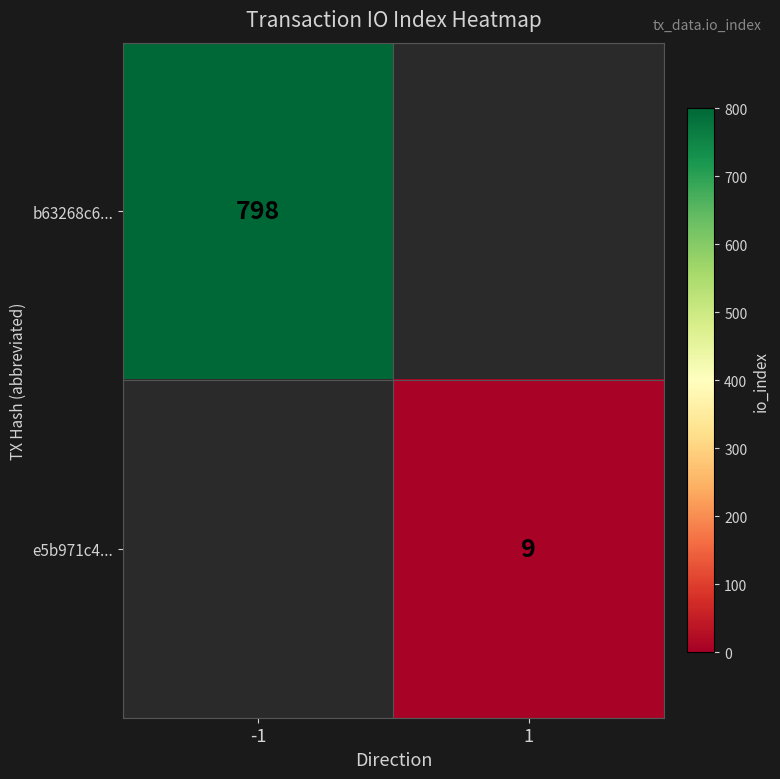

Is the value of e5b971c4... at 1 greater than the value of b63268c6... at -1?

No